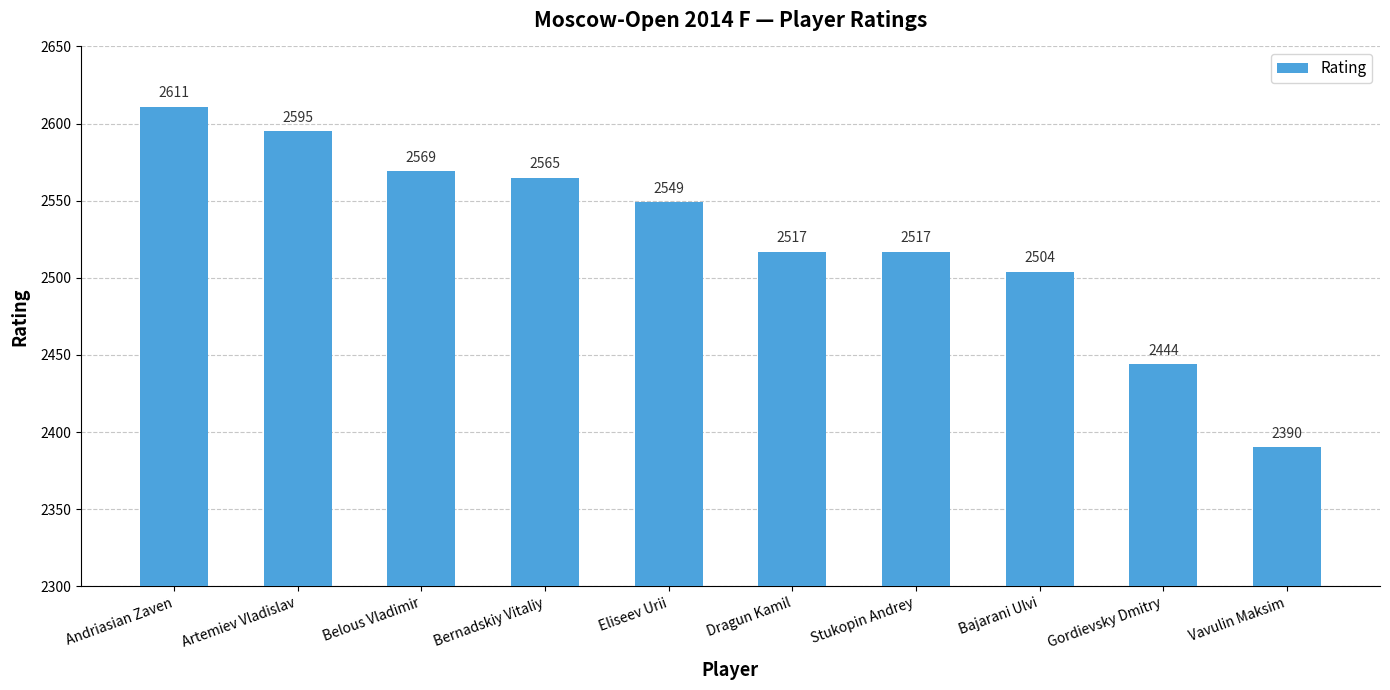

Is it true that the value at Vavulin Maksim is 1209?

False